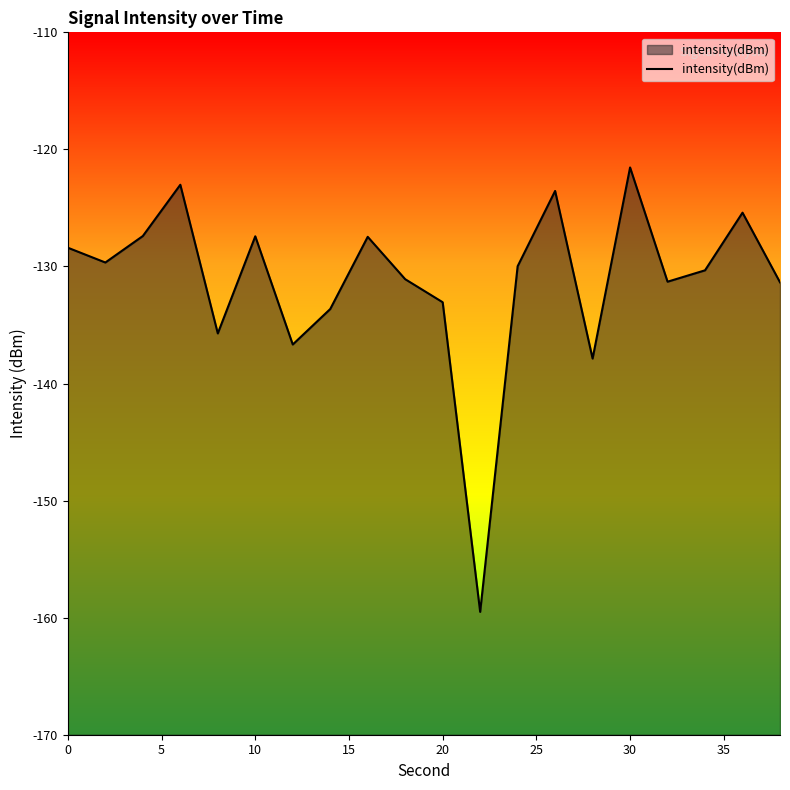

What is the difference between the maximum and minimum values?

38.0